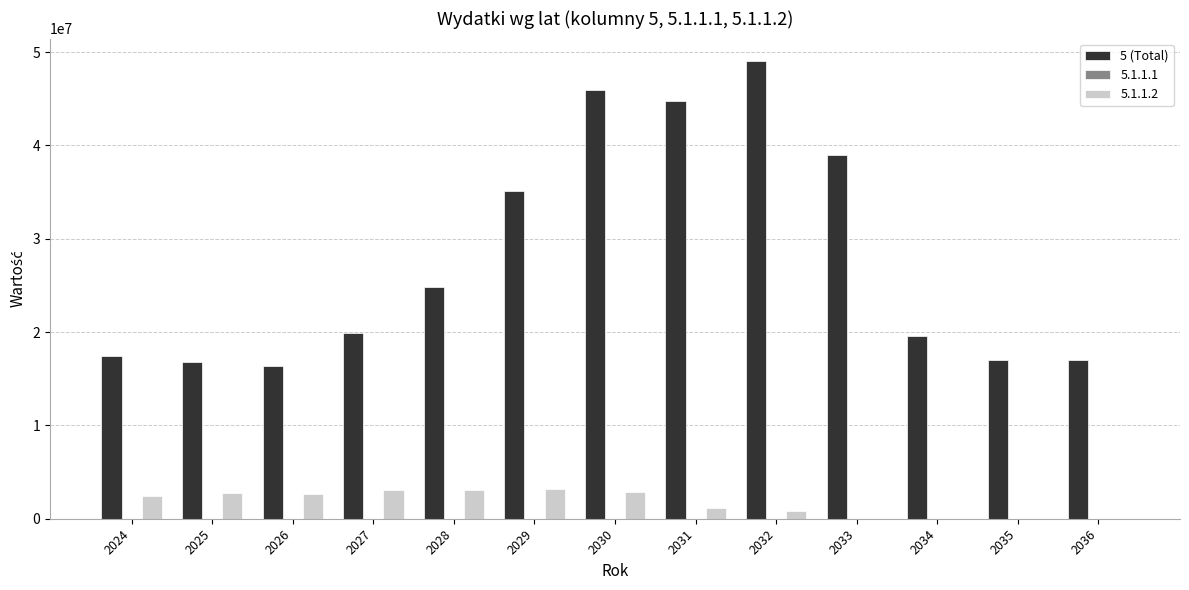

What is the greatest value displayed?

49008100.0